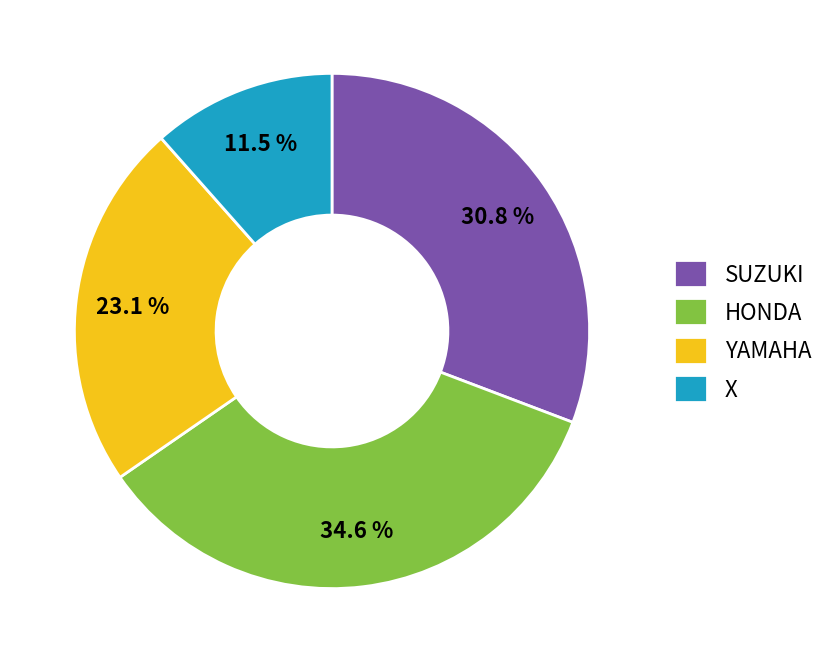

To the nearest percent, what percentage of the pie is HONDA?

35%